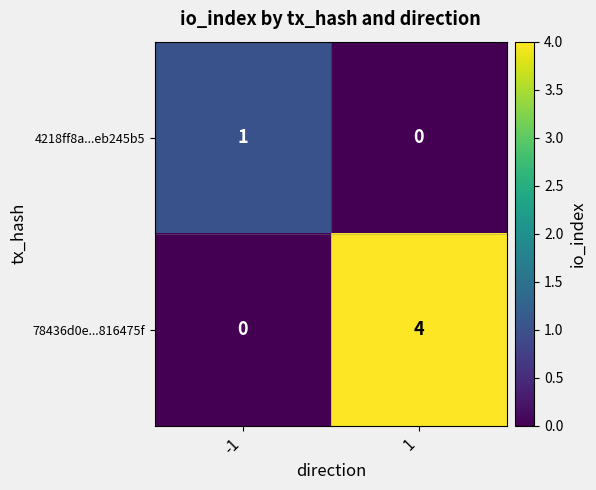

Rank the series at 1 from lowest to highest value.

4218ff8a...eb245b5, 78436d0e...816475f